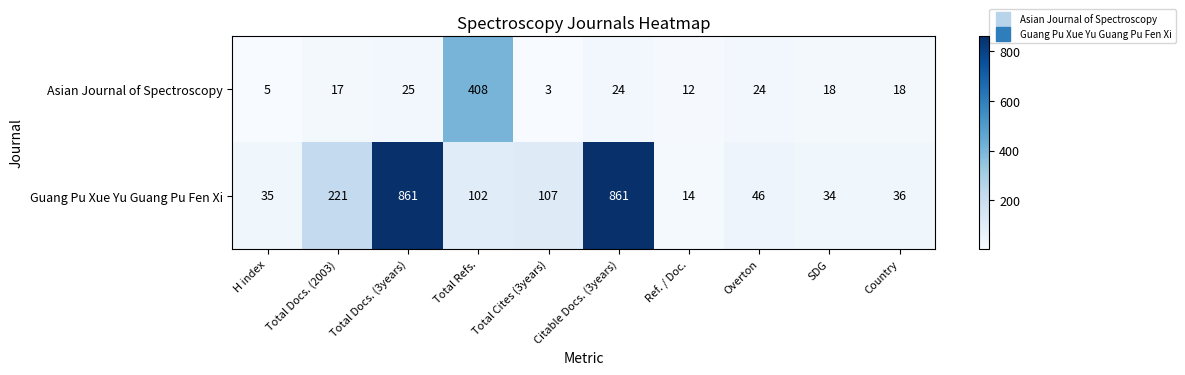

True or false: Guang Pu Xue Yu Guang Pu Fen Xi has a value of 83 at Overton.

False